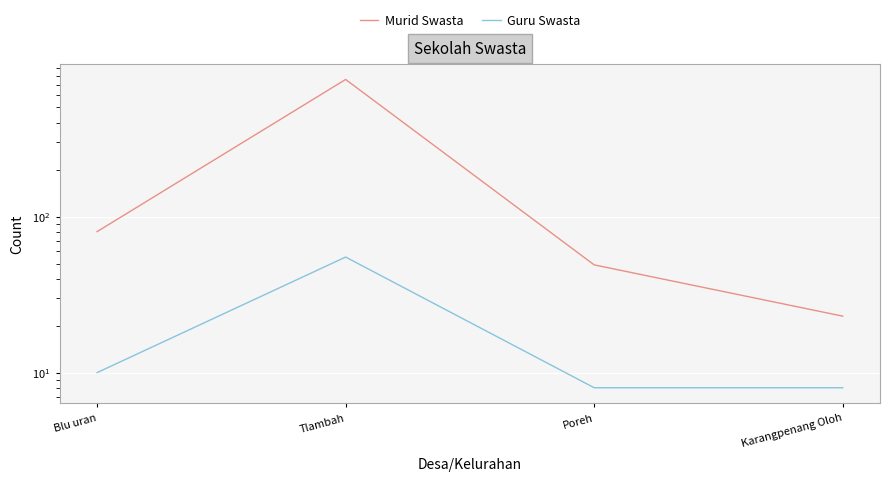

True or false: Guru Swasta and Murid Swasta cross at least once.

False